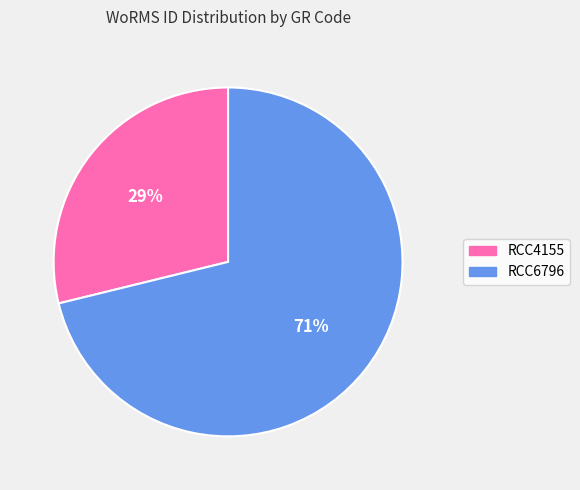

What is the largest slice in the pie chart?

RCC6796